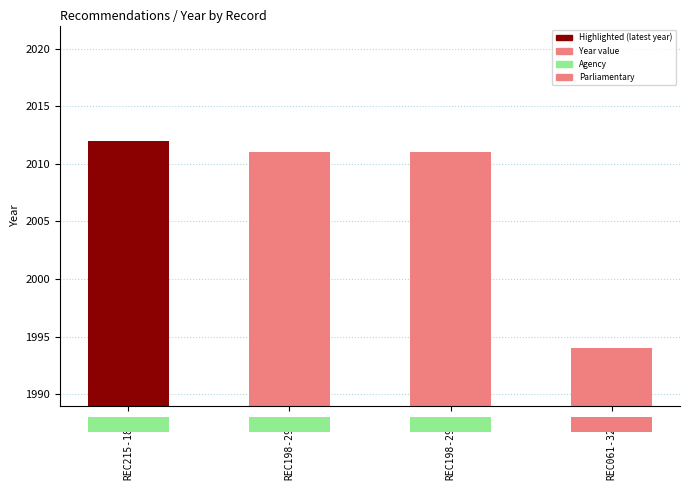

What is the label of the 4th bar from the left?

REC061-3246